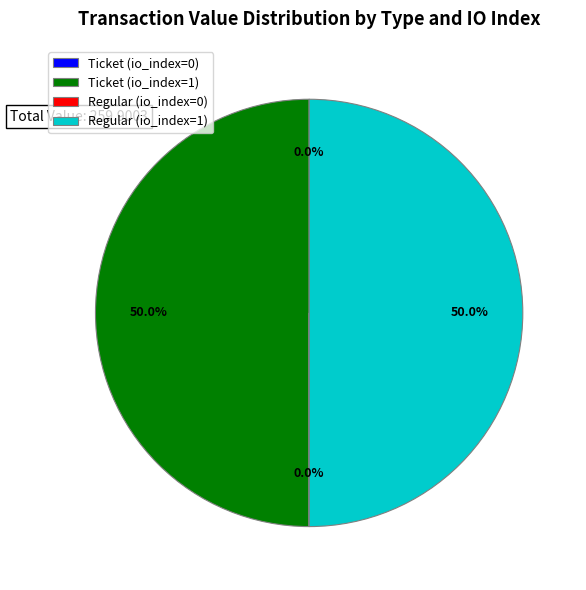

Approximately how many times larger is the value at Regular (io_index=1) compared to Ticket (io_index=1)?

1.0